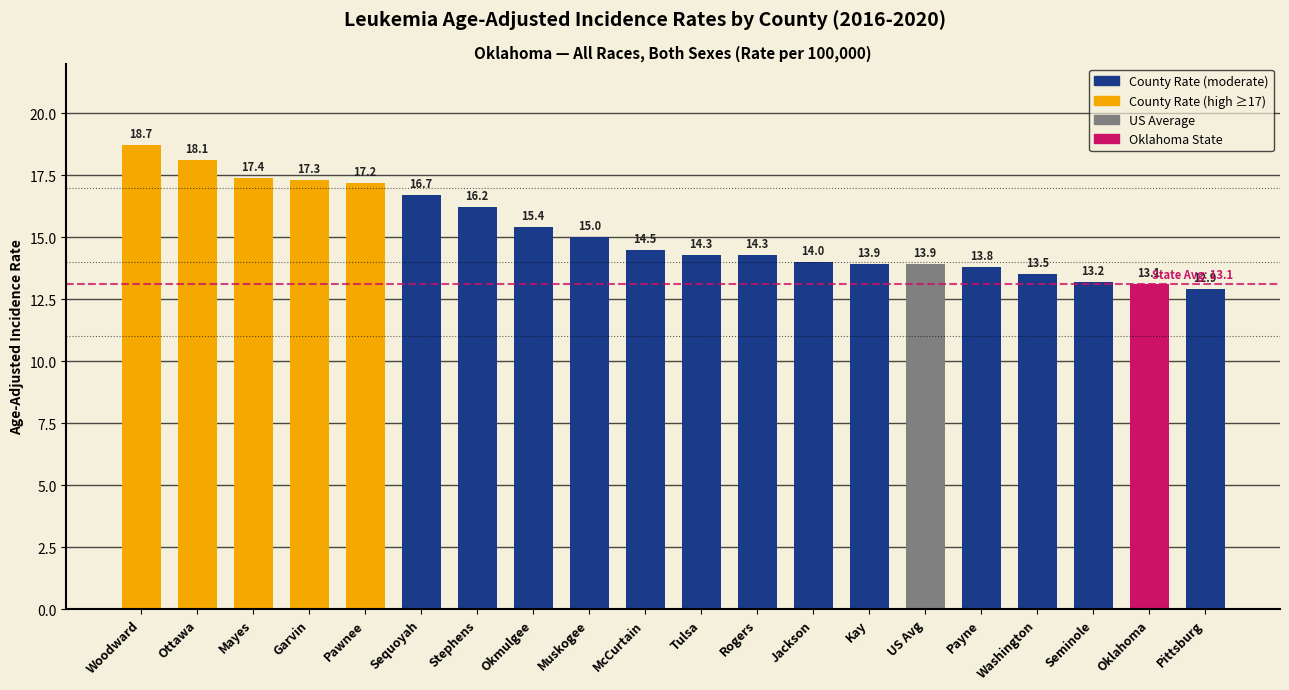

What is the difference between the values at Washington and Rogers?

0.8